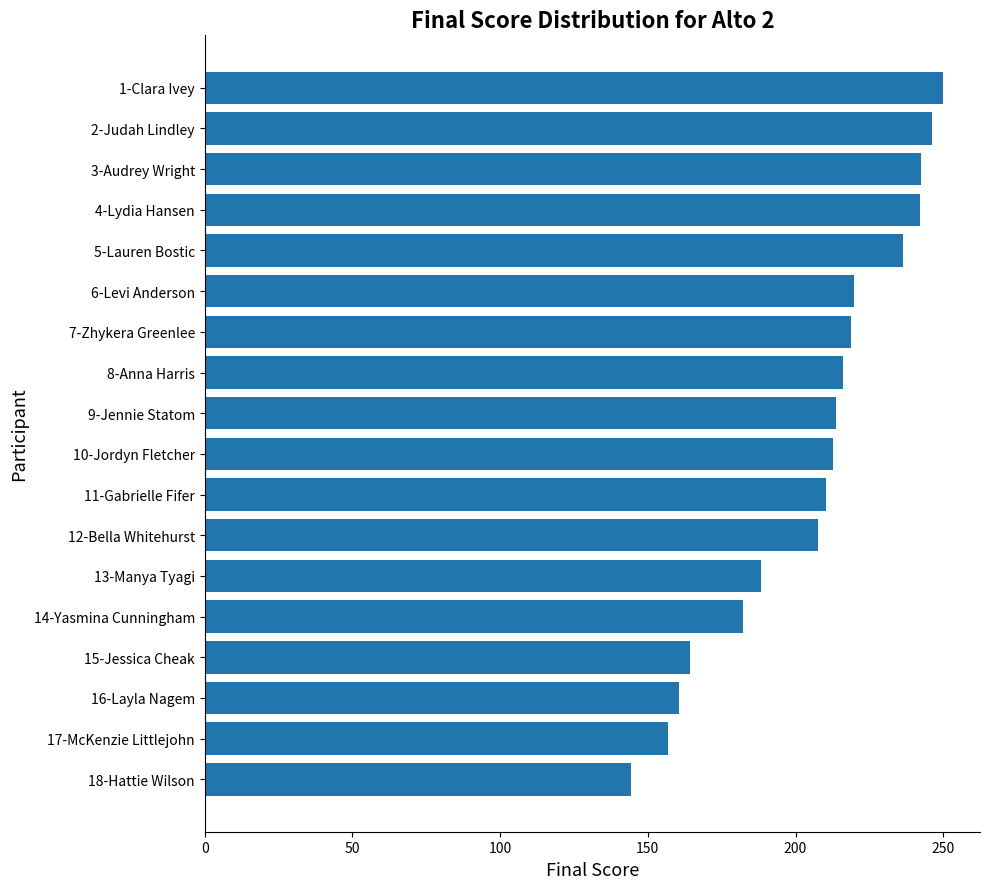

What is the label of the 8th bar from the bottom?

11-Gabrielle Fifer